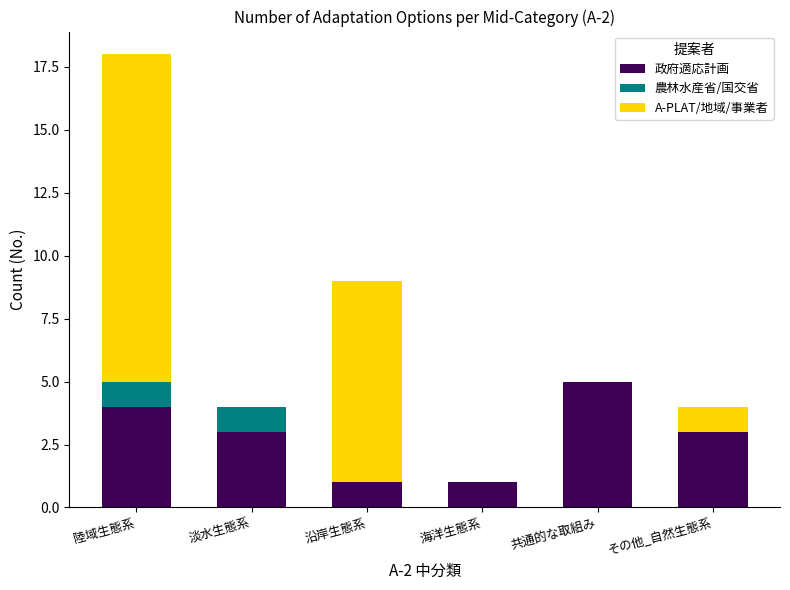

Are the bars grouped side by side (vs. stacked)?

No